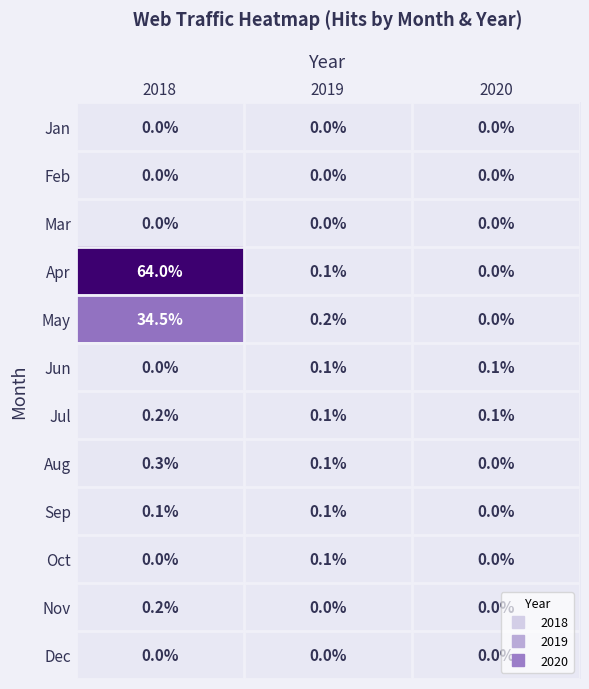

What is the spread (max minus min) of values at 2019?

0.2